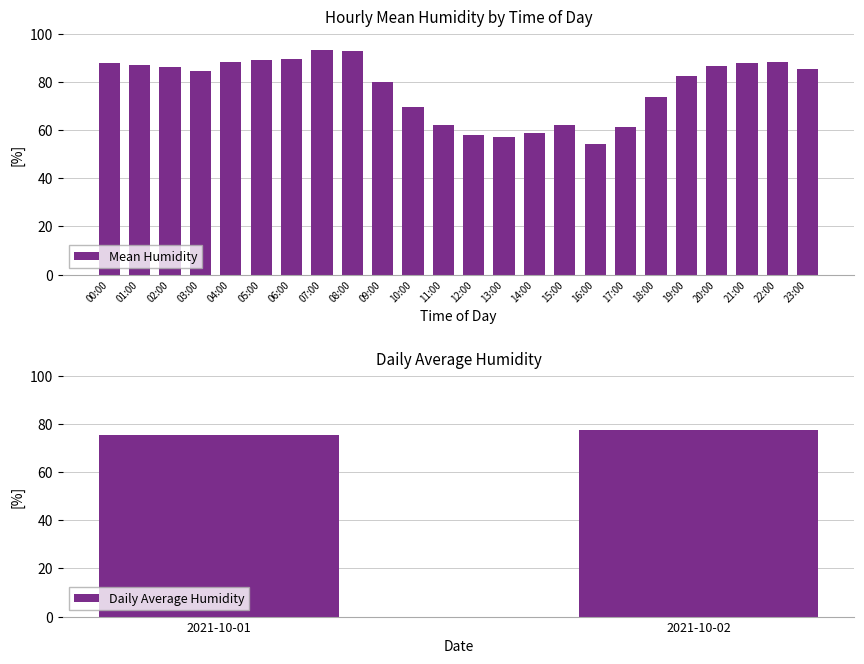

Is it true that Mean Humidity equals 93.0 at 14:00?

False